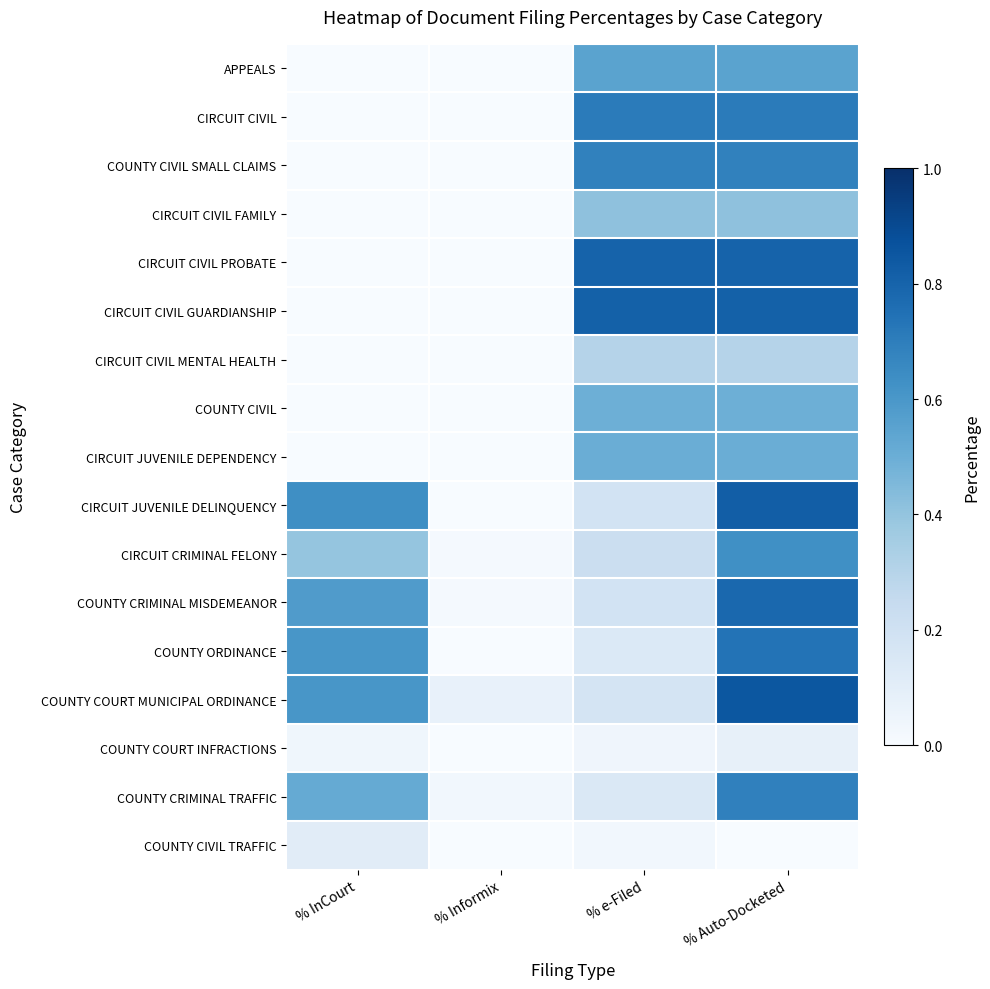

At which category is the sum across all series the highest?

% Auto-Docketed